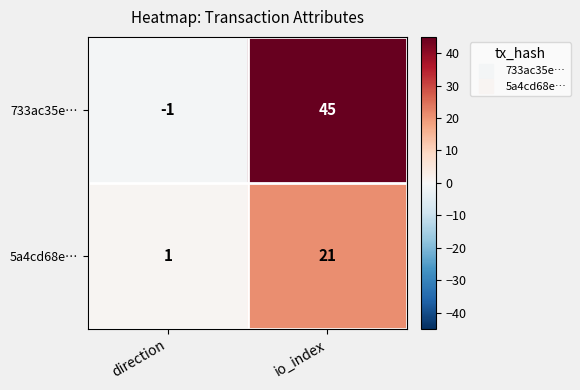

At direction, list the series in order from largest to smallest.

5a4cd68e…, 733ac35e…